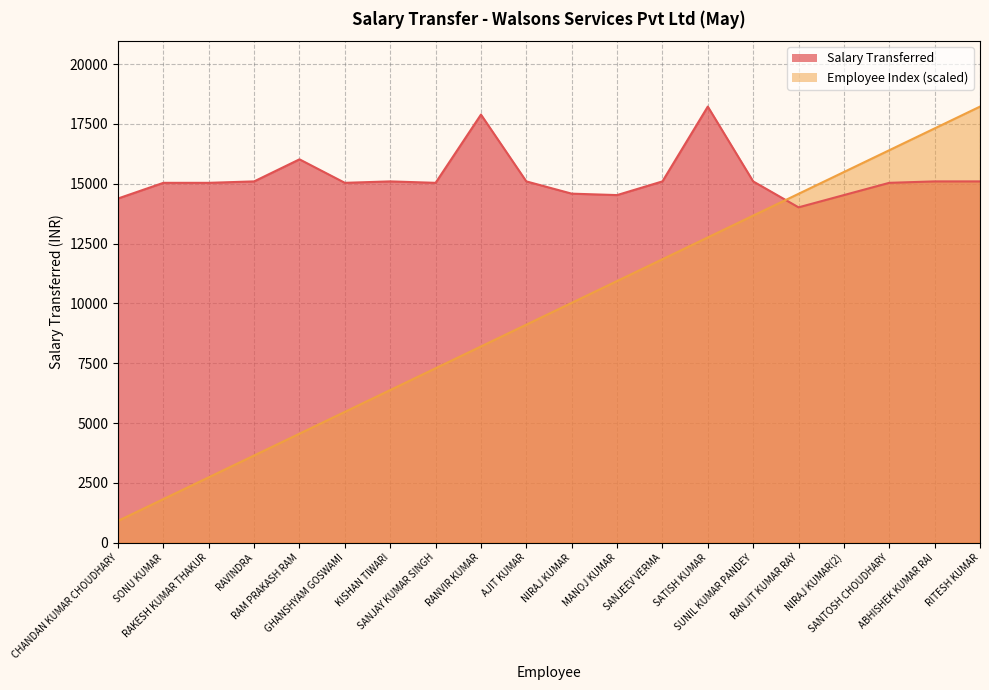

Reading right to left, extract all data points from this chart.

Salary Transferred: 15096.0	15096.0	15036.0	14524.0	14012.0	15096.0	18221.0	15096.0	14524.0	14584.0	15096.0	17887.0	15036.0	15096.0	15036.0	16018.0	15096.0	15036.0	15036.0	14381.0
Employee Index: 18221.0	17310.0	16398.9	15487.8	14576.8	13665.8	12754.7	11843.6	10932.6	10021.5	9110.5	8199.4	7288.4	6377.3	5466.3	4555.2	3644.2	2733.1	1822.1	911.0